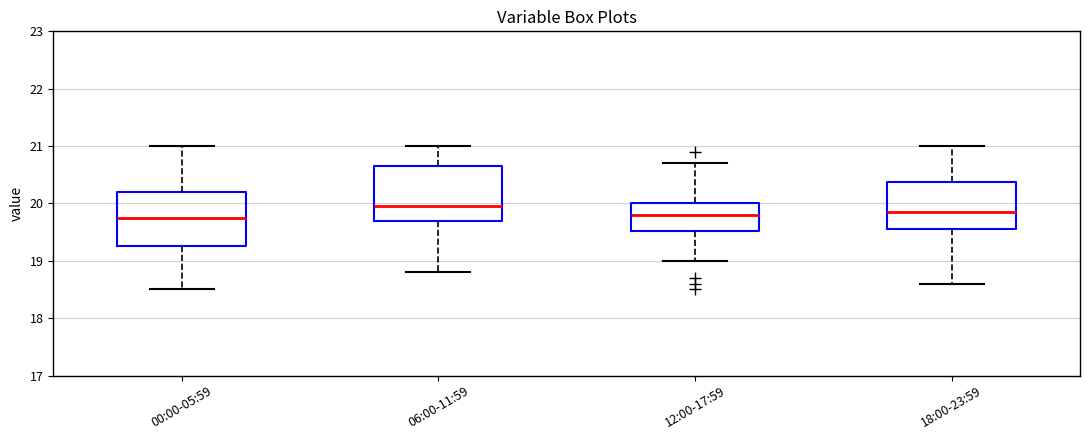

Reading left to right, transcribe this box plot: for each box, give where its median line is, the range the box spans, and where its two whiskers end, as read against the y-axis. The values are not printed on the chart, so give them approximately, as read against the axis.

00:00-05:59: median 19.8, box 19.3 to 20.2, whiskers 18.5 to 21.0
06:00-11:59: median 20.0, box 19.7 to 20.7, whiskers 18.8 to 21.0
12:00-17:59: median 19.8, box 19.5 to 20.0, whiskers 19.0 to 20.7
18:00-23:59: median 19.9, box 19.6 to 20.4, whiskers 18.6 to 21.0